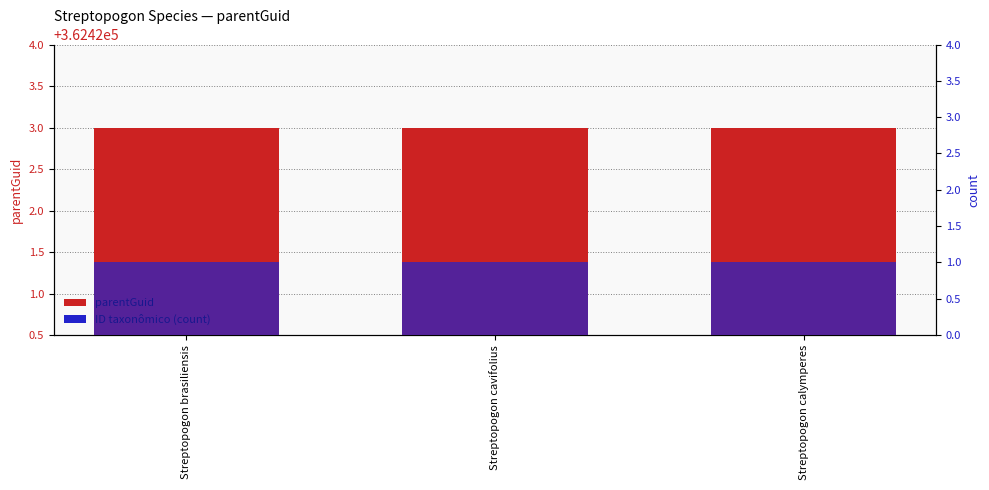

Reading right to left, transcribe all the data shown in this chart.

parentGuid: 362423	362423	362423
ID taxonômico (×10⁻⁵): 1	1	1